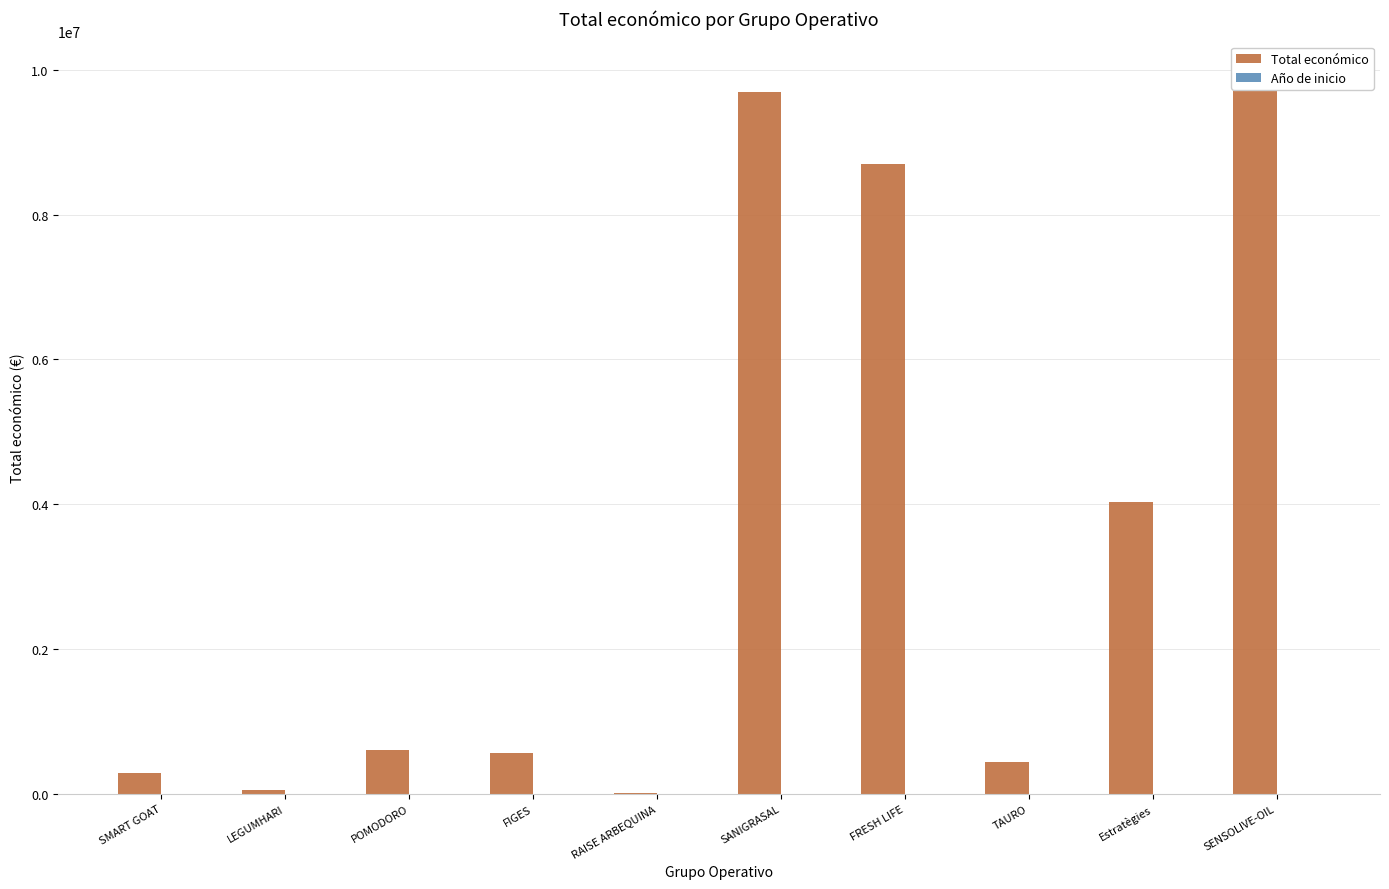

What is the highest value of the Año de inicio series?

2024